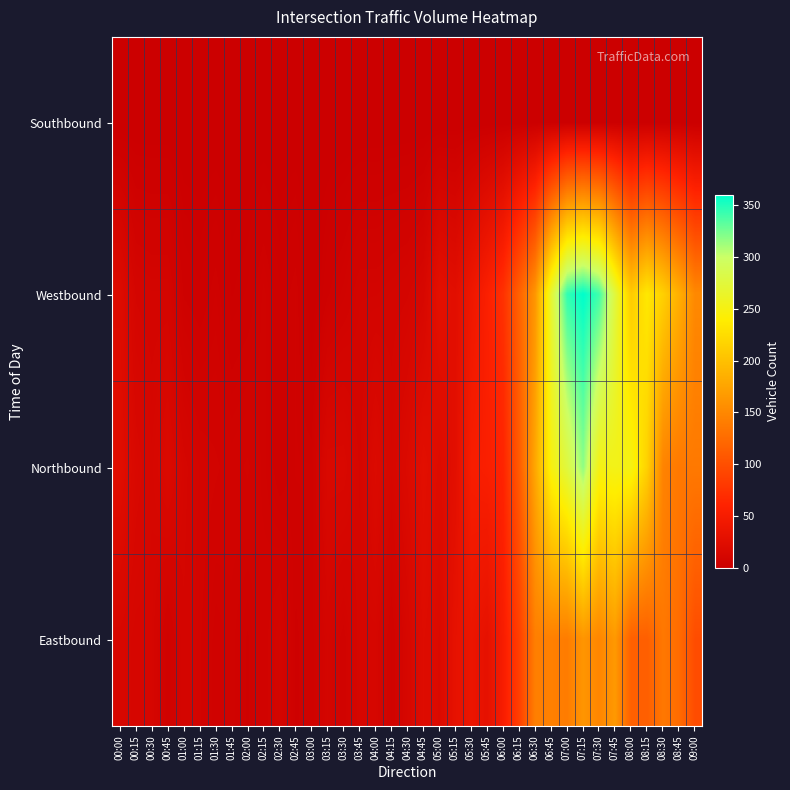

What is the total value across all series at 00:45?

33